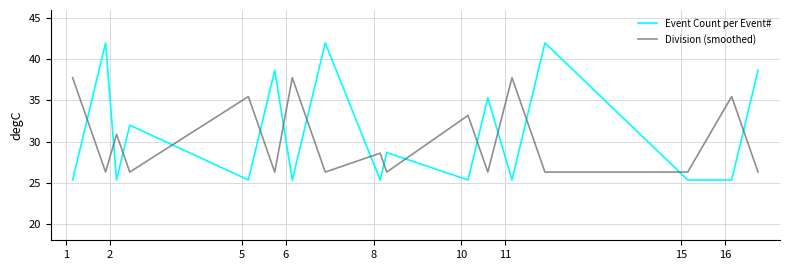

Which series has the widest spread of values?

Event Count per Event#